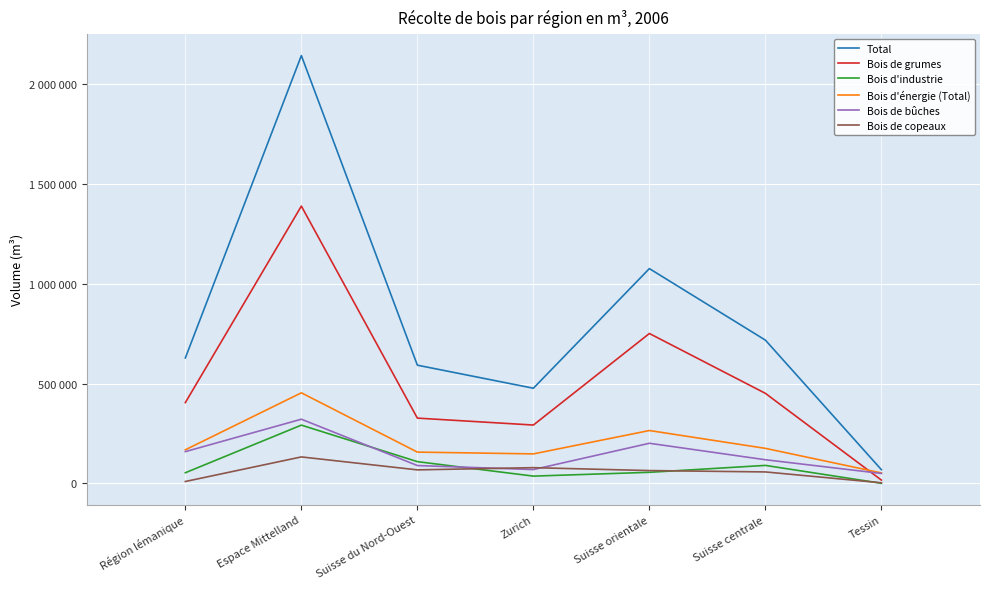

Which series has the largest range (max minus min)?

Total